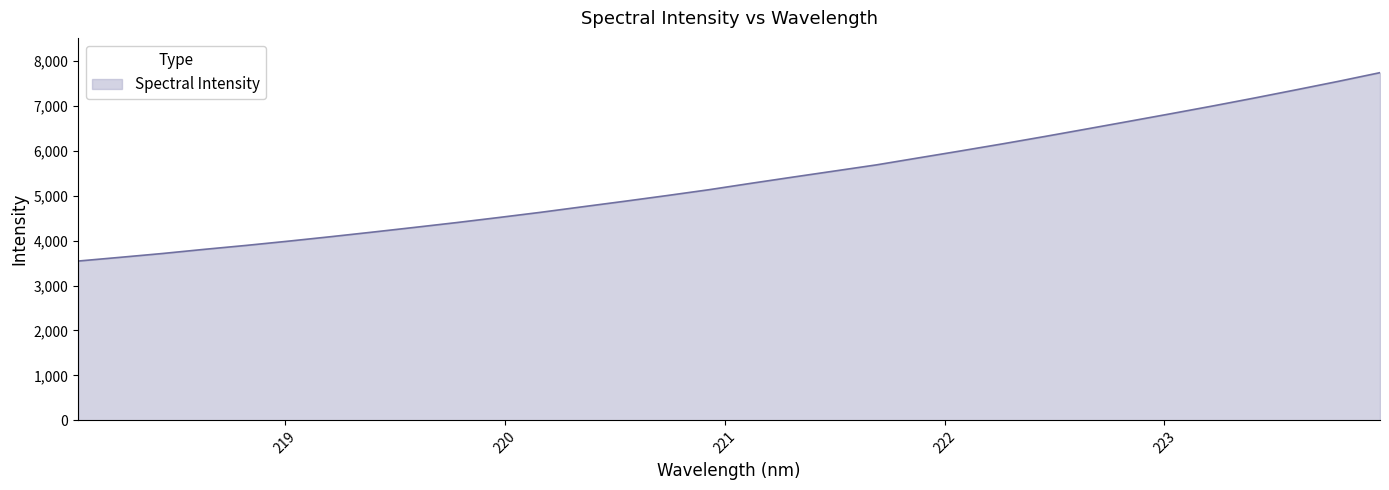

Does the chart have visible grid lines?

No